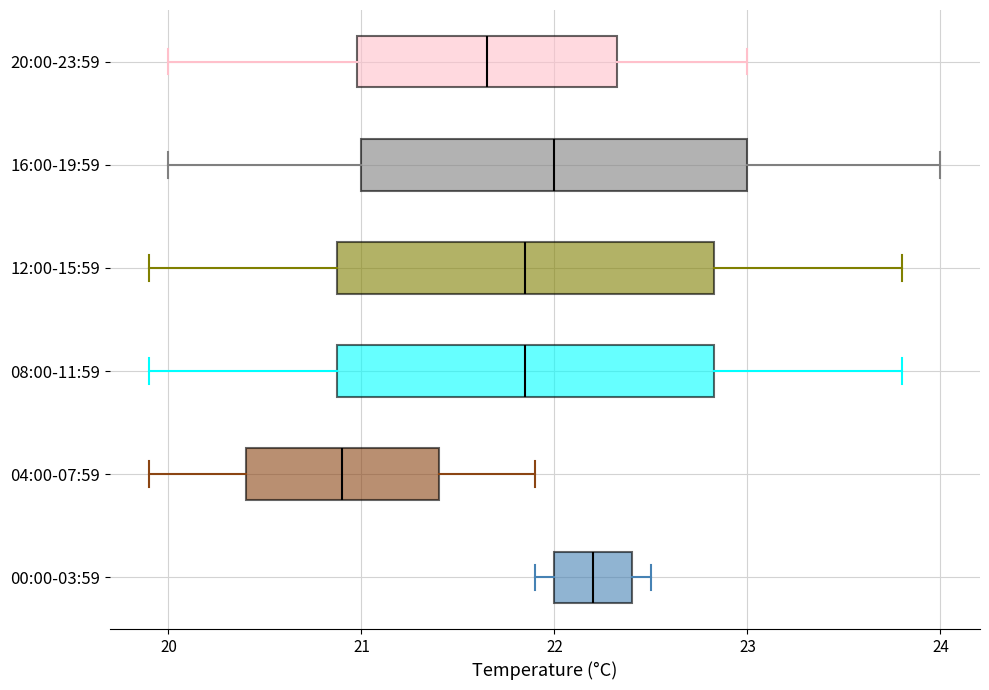

Reading bottom to top, read every box against the x-axis: the position of its median line, the range the box covers, and the ends of its whiskers. The values are not printed on the chart, so give them approximately, as read against the axis.

00:00-03:59: median 22.2, box 22.0 to 22.4, whiskers 21.9 to 22.5
04:00-07:59: median 20.9, box 20.4 to 21.4, whiskers 19.9 to 21.9
08:00-11:59: median 21.9, box 20.9 to 22.8, whiskers 19.9 to 23.8
12:00-15:59: median 21.9, box 20.9 to 22.8, whiskers 19.9 to 23.8
16:00-19:59: median 22.0, box 21.0 to 23.0, whiskers 20.0 to 24.0
20:00-23:59: median 21.7, box 21.0 to 22.3, whiskers 20.0 to 23.0